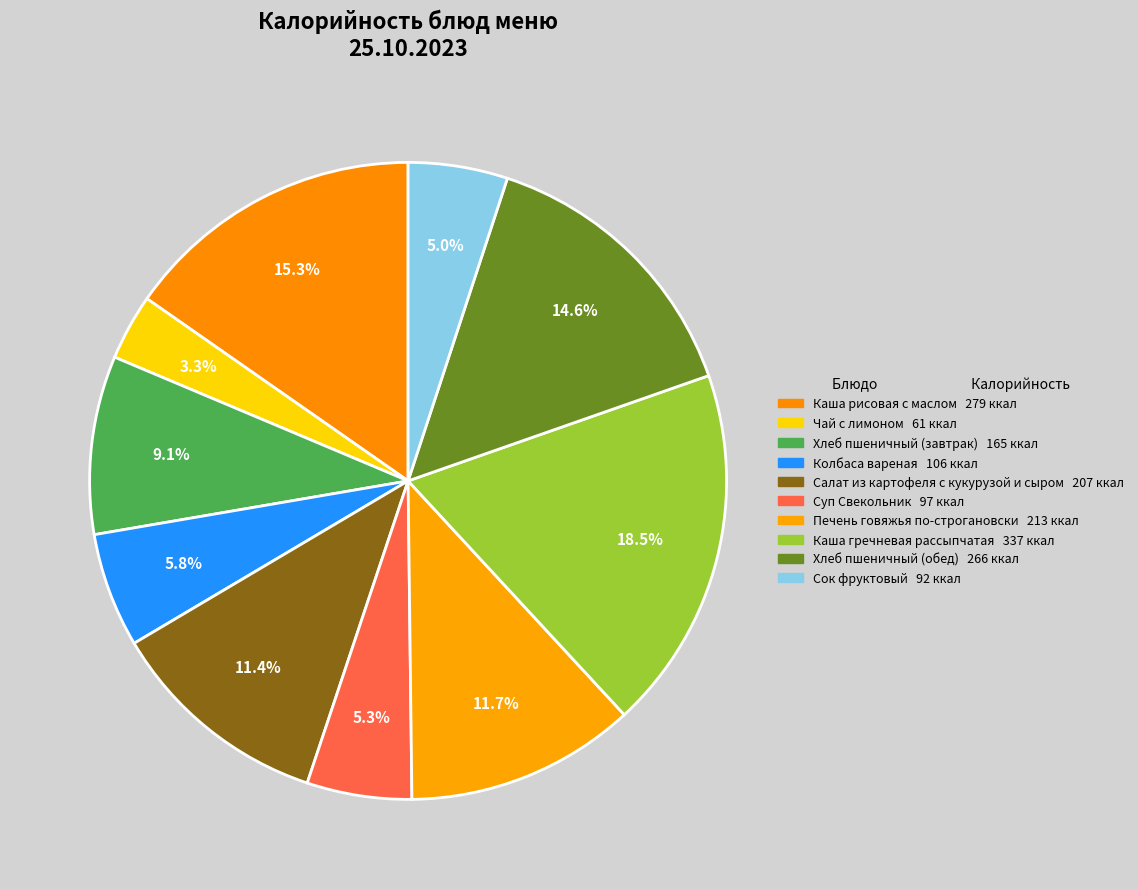

To the nearest percent, what percentage of the pie is Каша гречневая рассыпчатая?

18%